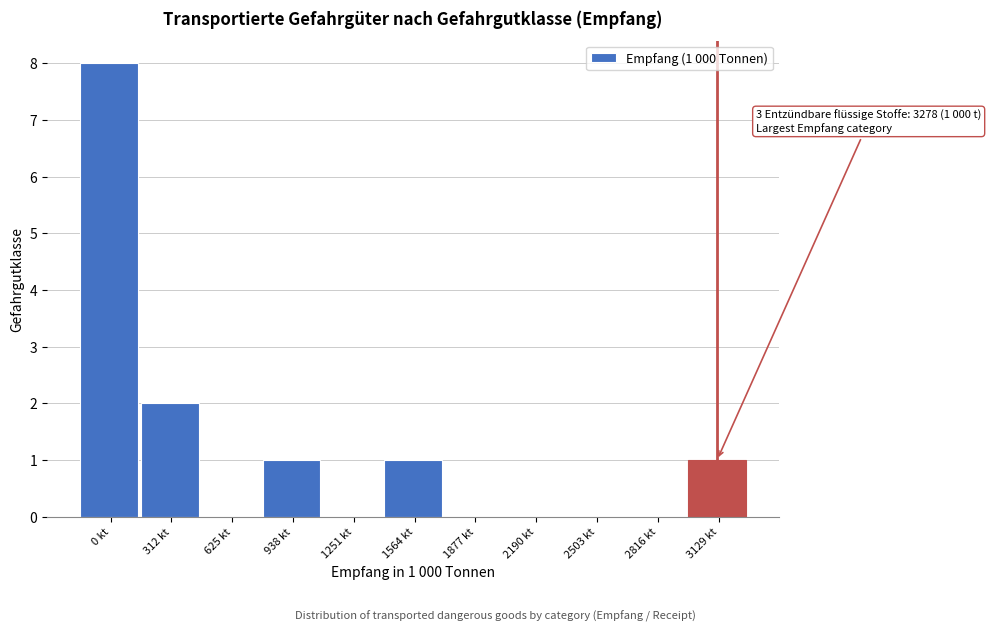

Reading left to right, extract all data points from this chart.

0 kt=8	312 kt=2	625 kt=0	938 kt=1	1251 kt=0	1564 kt=1	1877 kt=0	2190 kt=0	2503 kt=0	2816 kt=0	3129 kt=1